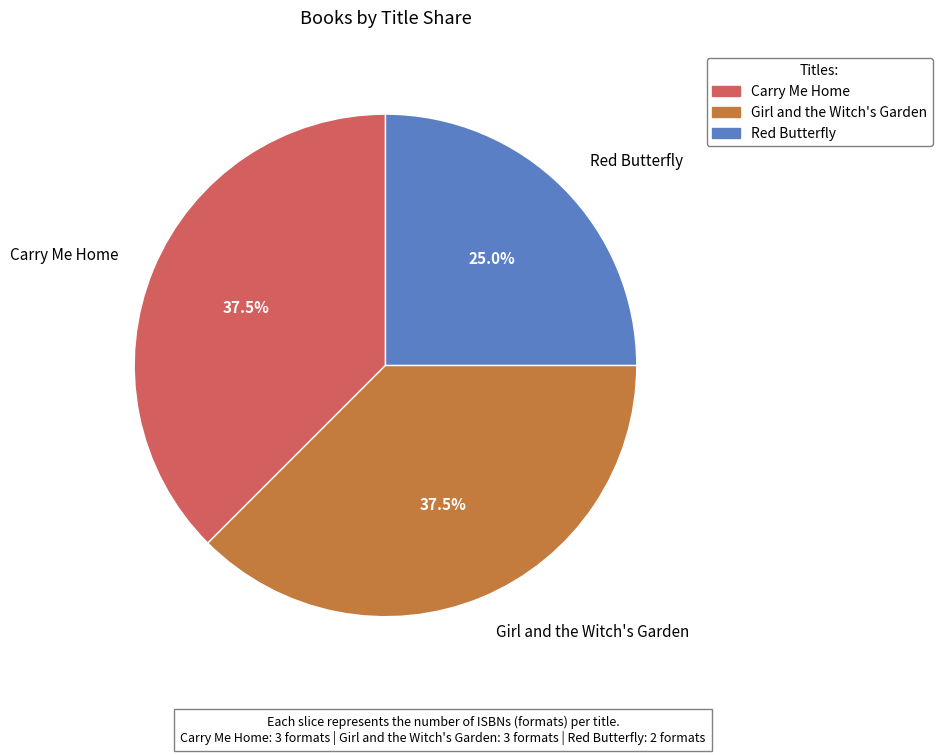

Between Girl and the Witch's Garden and Red Butterfly, which is larger?

Girl and the Witch's Garden